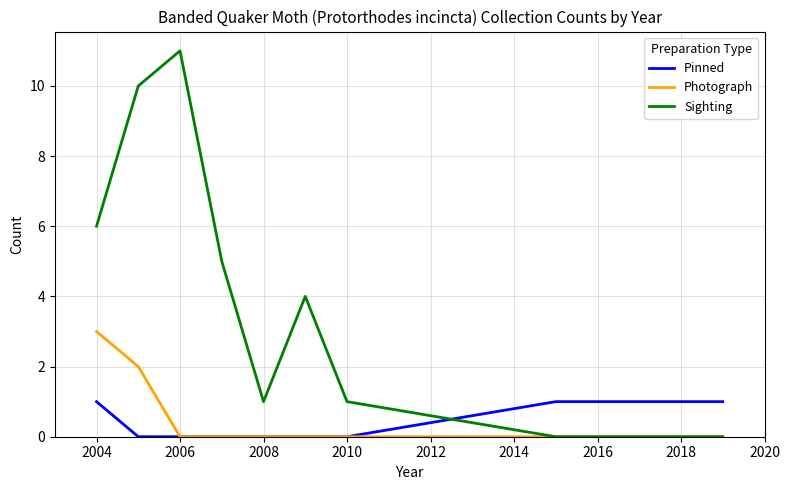

Rank the series by their maximum value, from highest to lowest.

Sighting, Photograph, Pinned